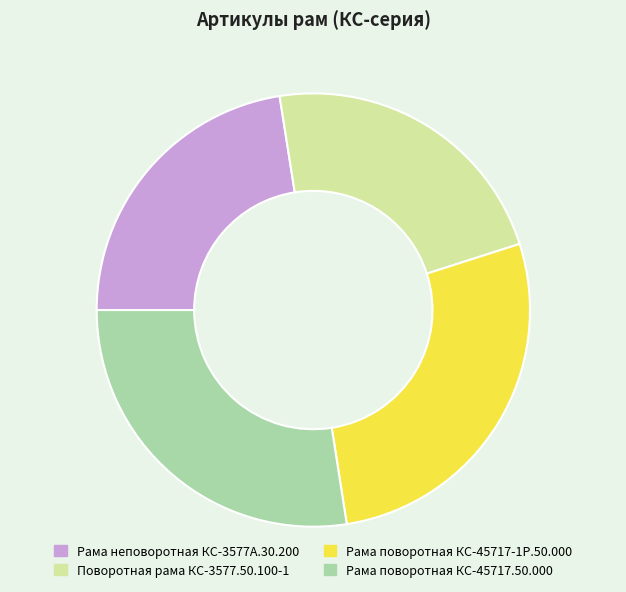

Is the sum of Поворотная рама КС-3577.50.100-1 and Рама неповоротная КС-3577А.30.200 greater than half?

No